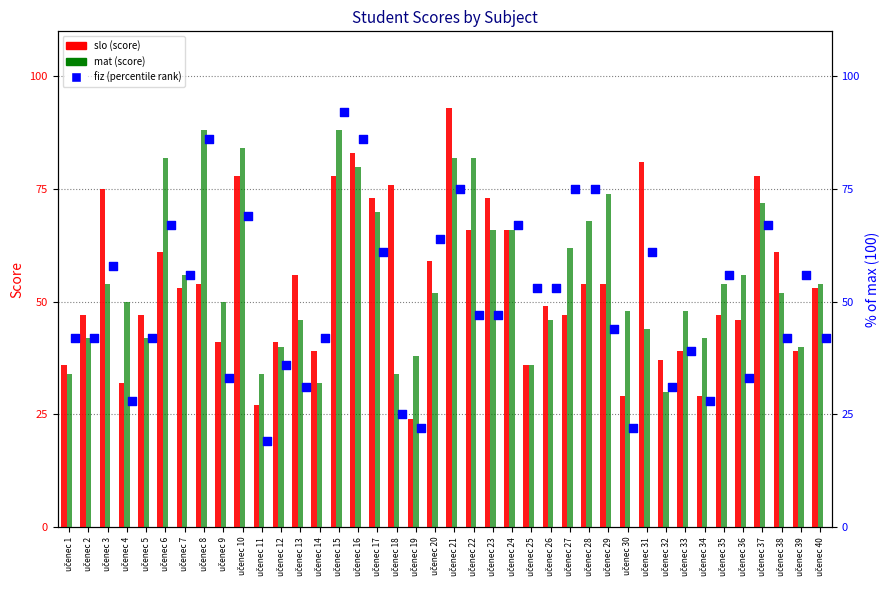

Which series has the largest total across all categories?

mat